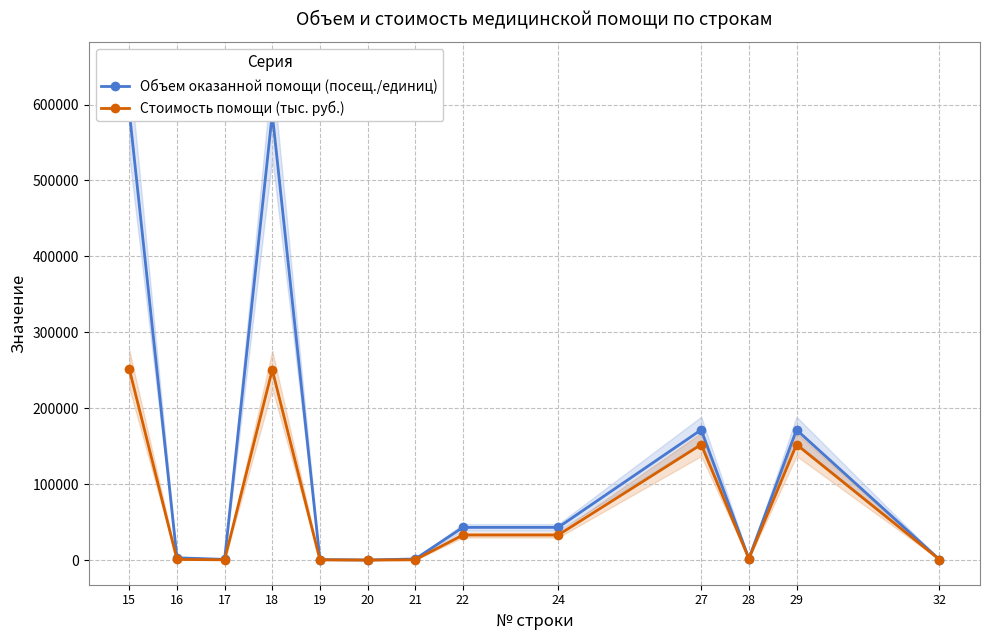

Is this an area chart (filled region under the line)?

No